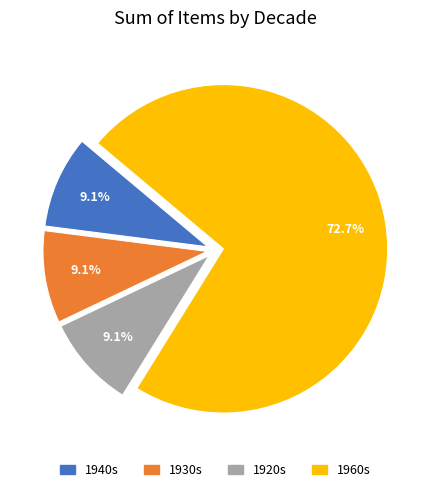

What is the ratio of the value at 1960s to the value at 1930s?

8.0